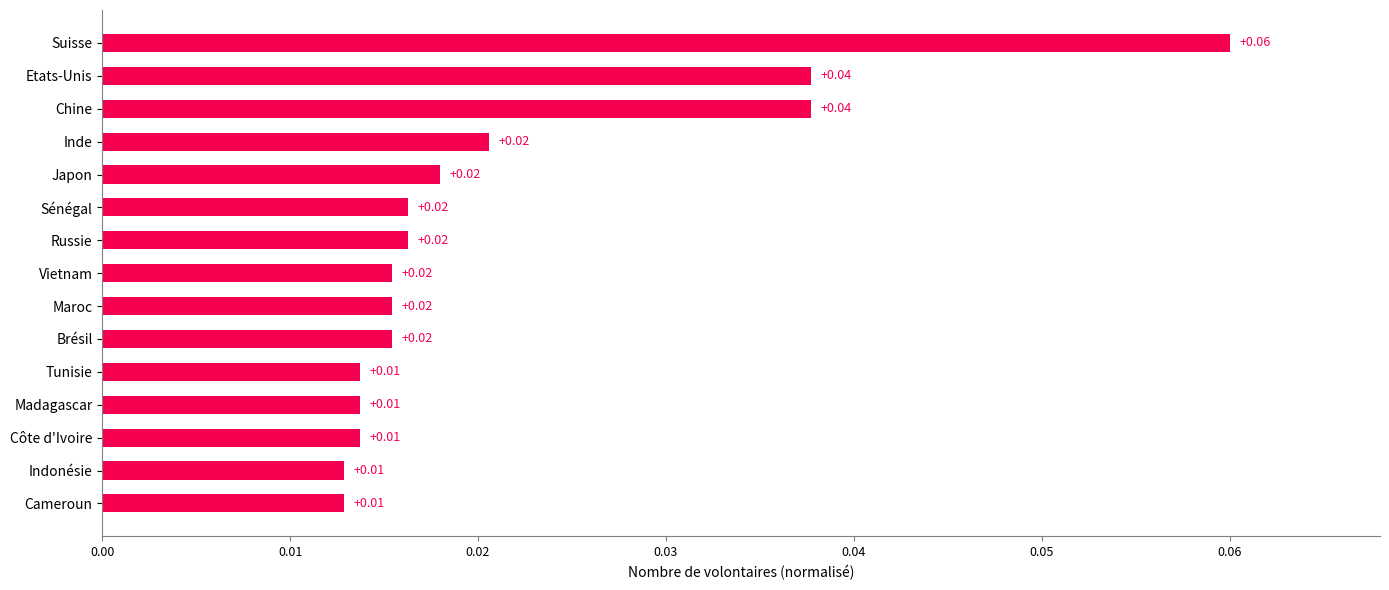

Which has a higher value, Etats-Unis or Cameroun?

Etats-Unis